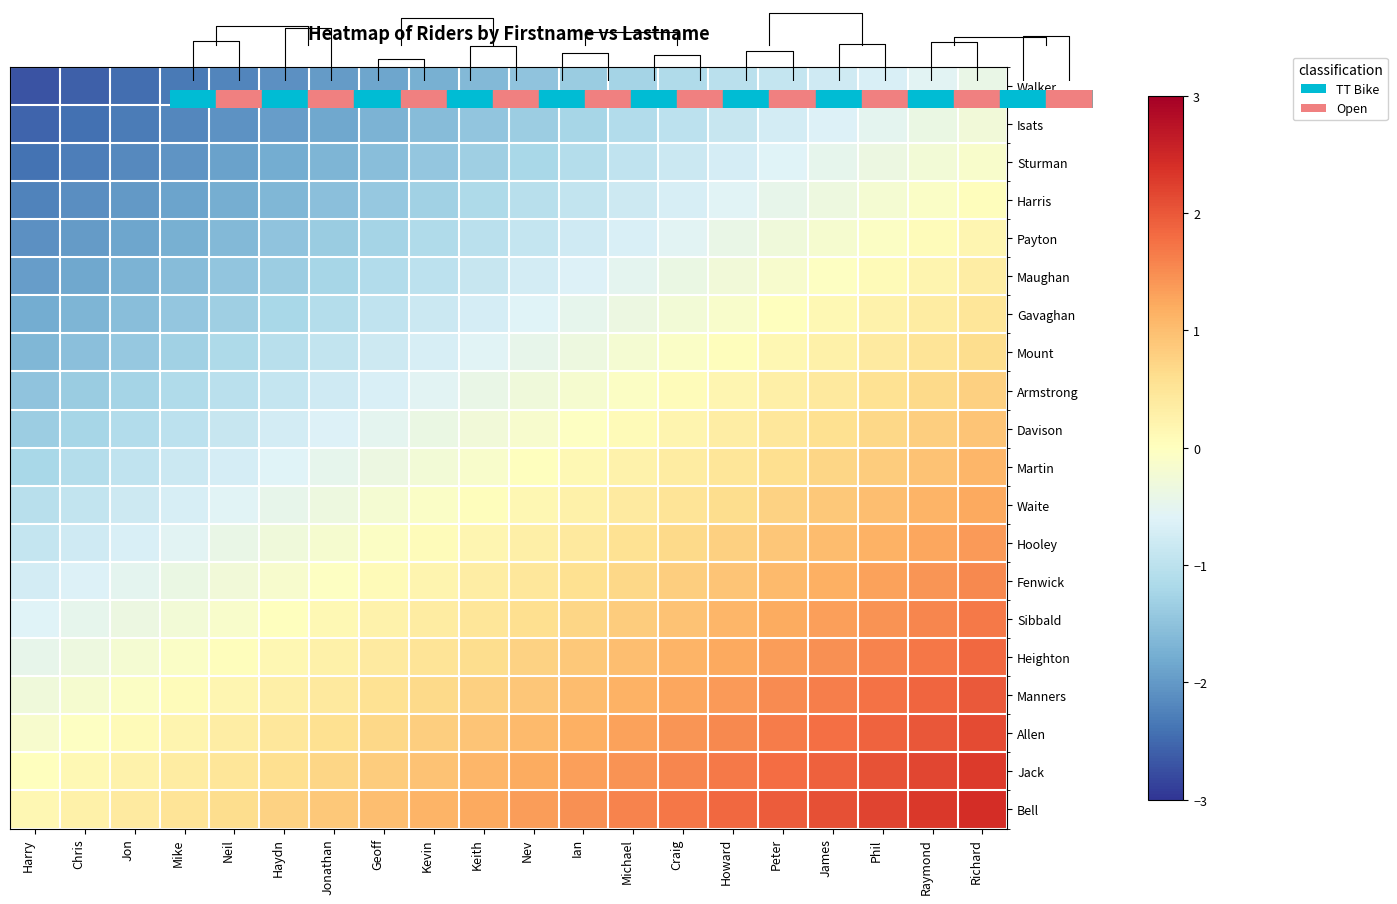

Is the value of Hooley at Kevin greater than the value of Bell at Keith?

No